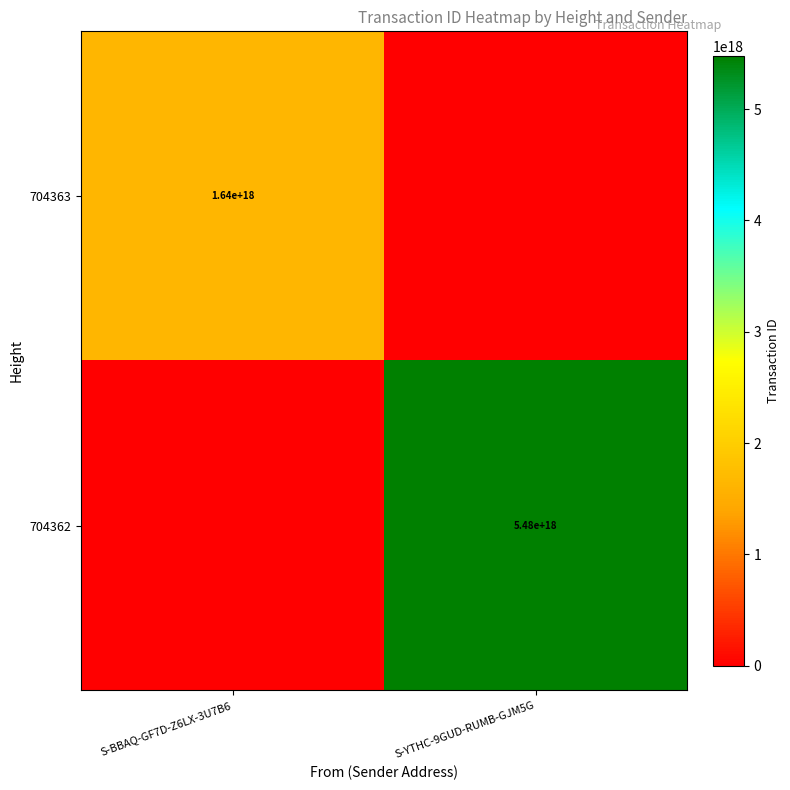

Is it true that 704363 equals 530248406134066880 at S-BBAQ-GF7D-Z6LX-3U7B6?

False